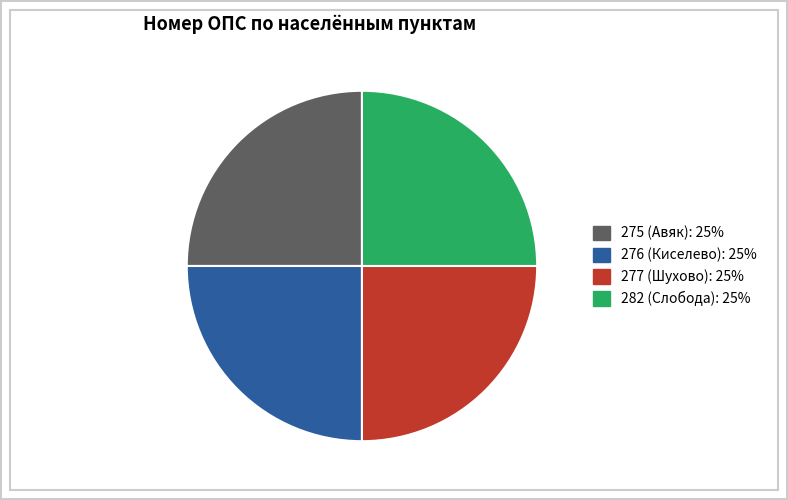

Count the number of slices in the pie.

4